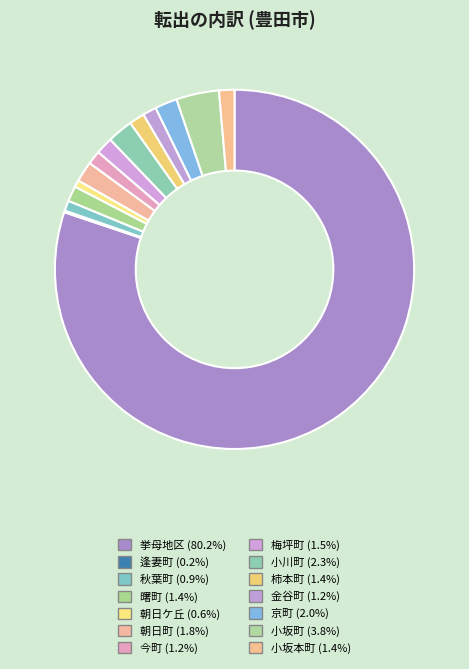

Rank the categories by value from lowest to highest.

逢妻町, 朝日ケ丘, 秋葉町, 今町, 金谷町, 曙町, 柿本町, 小坂本町, 梅坪町, 朝日町, 京町, 小川町, 小坂町, 挙母地区